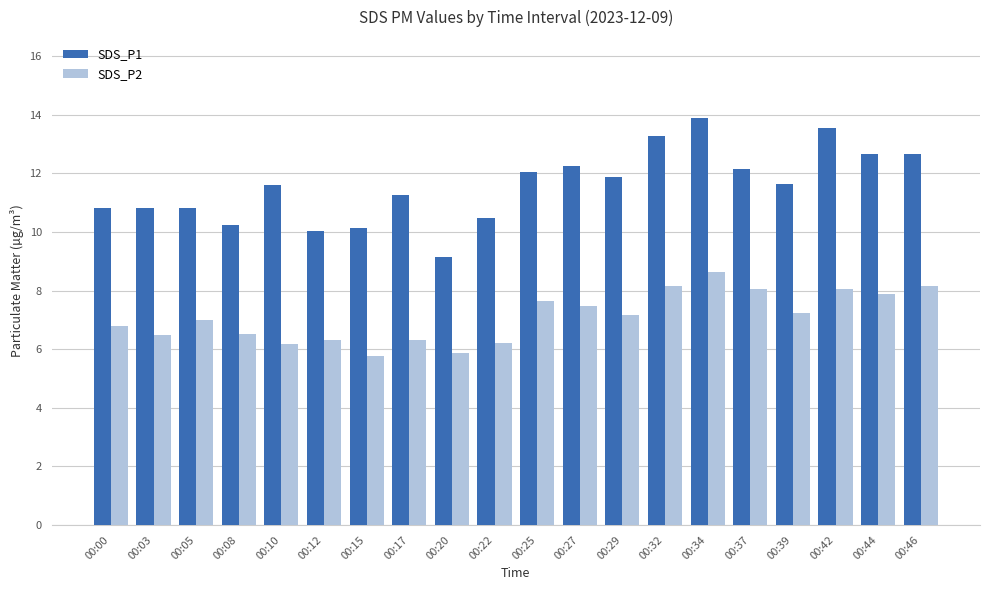

What is the sum of all SDS_P2 values?

141.9